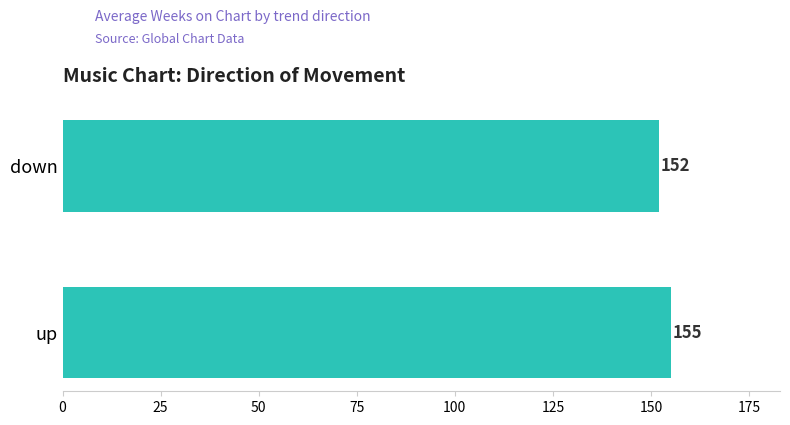

Count the values in the range 152 to 155.

2